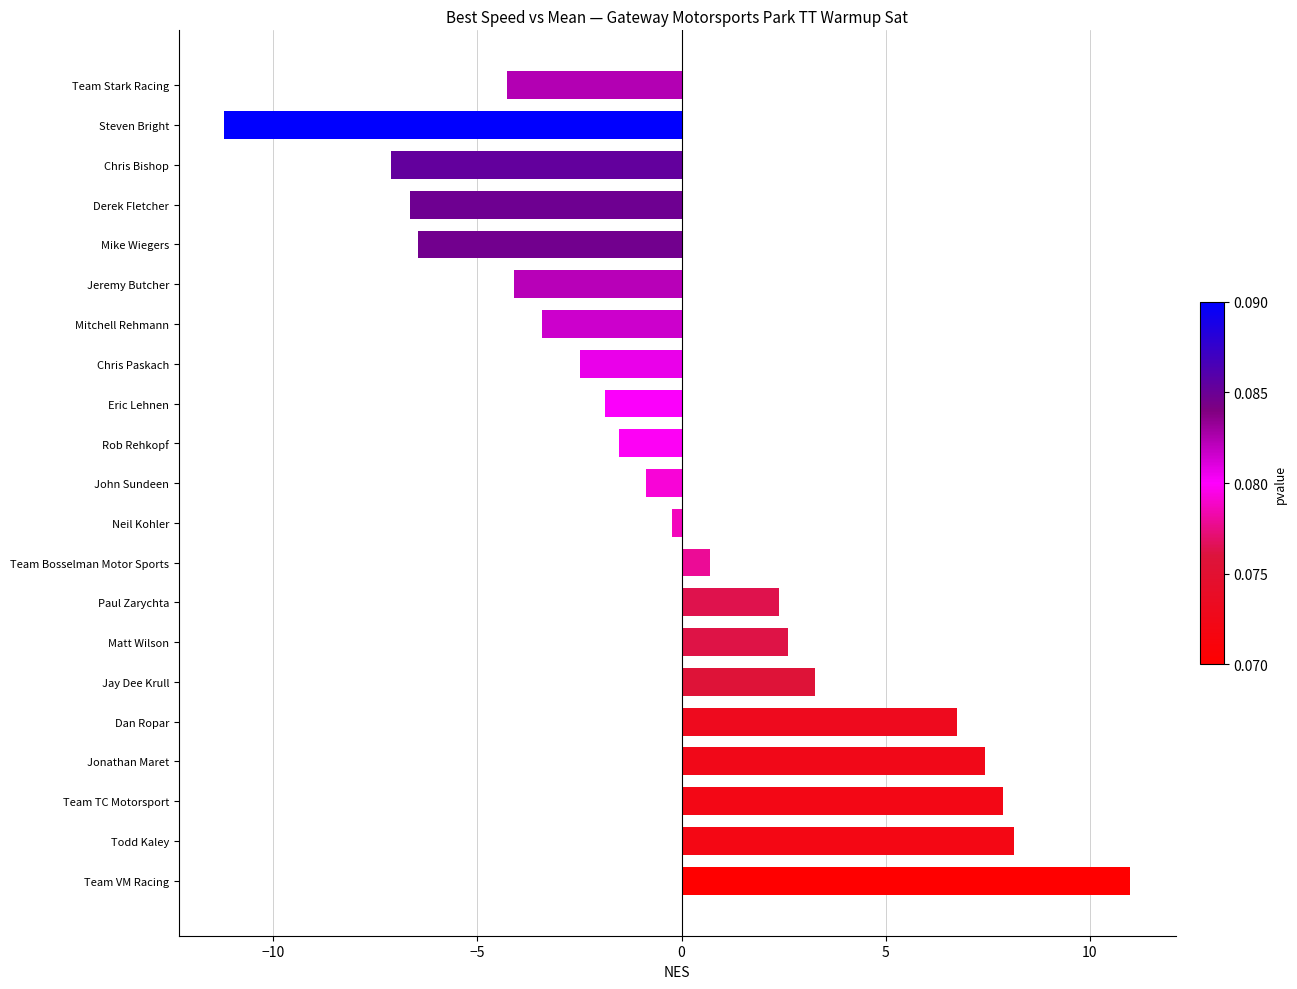

Does the chart contain any negative values?

Yes